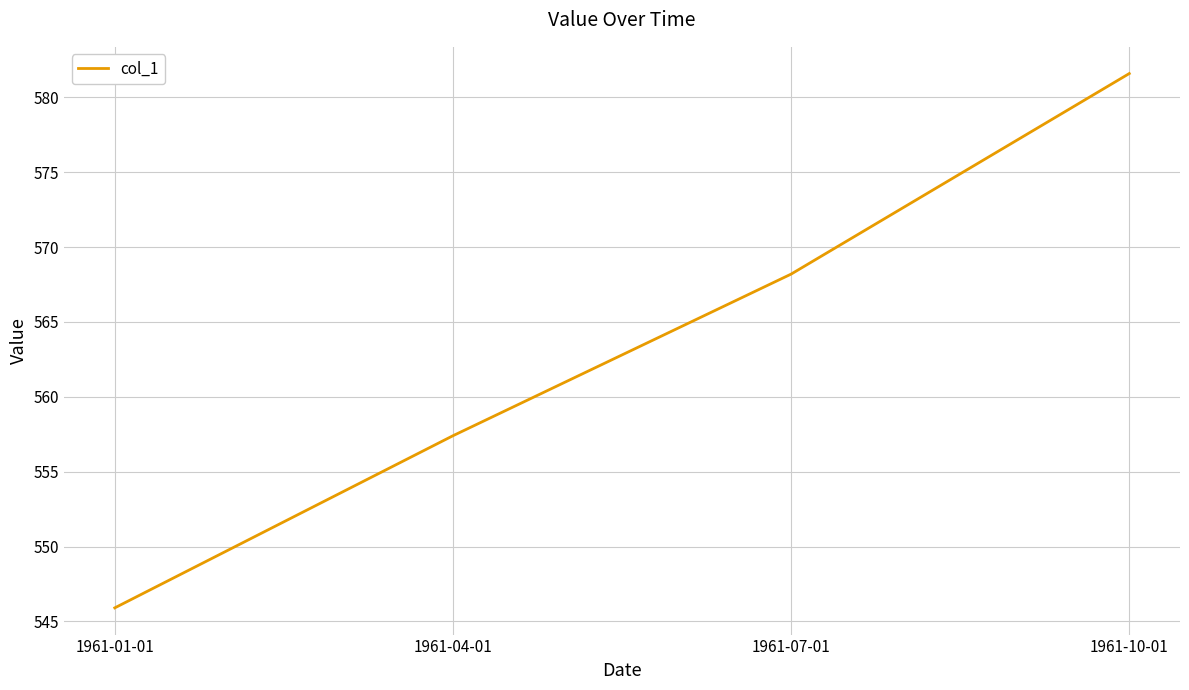

How many values are below 568?

2